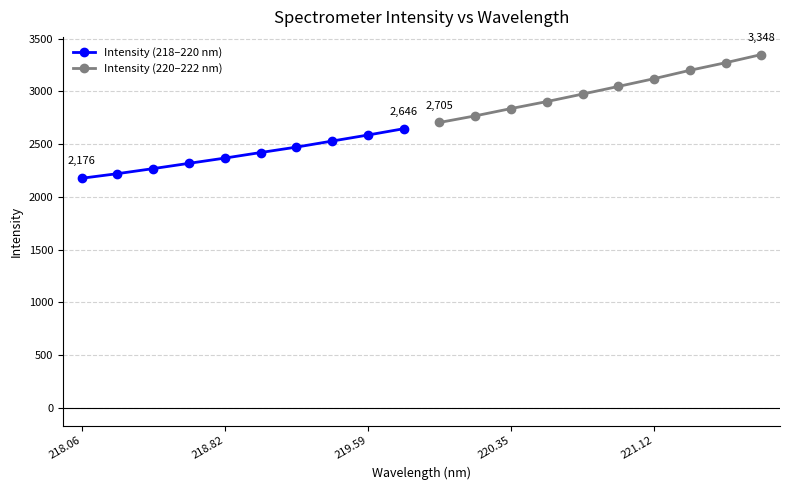

True or false: Intensity (218–220 nm) and Intensity (220–222 nm) cross at least once.

False